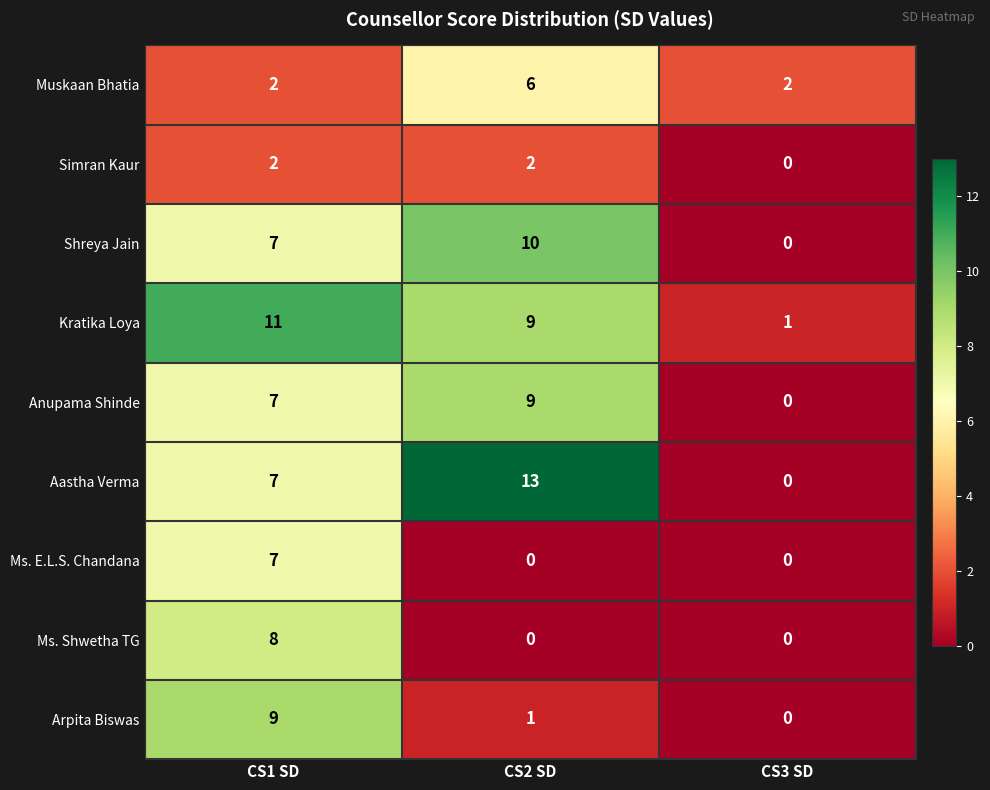

How many data points does each series have?

3